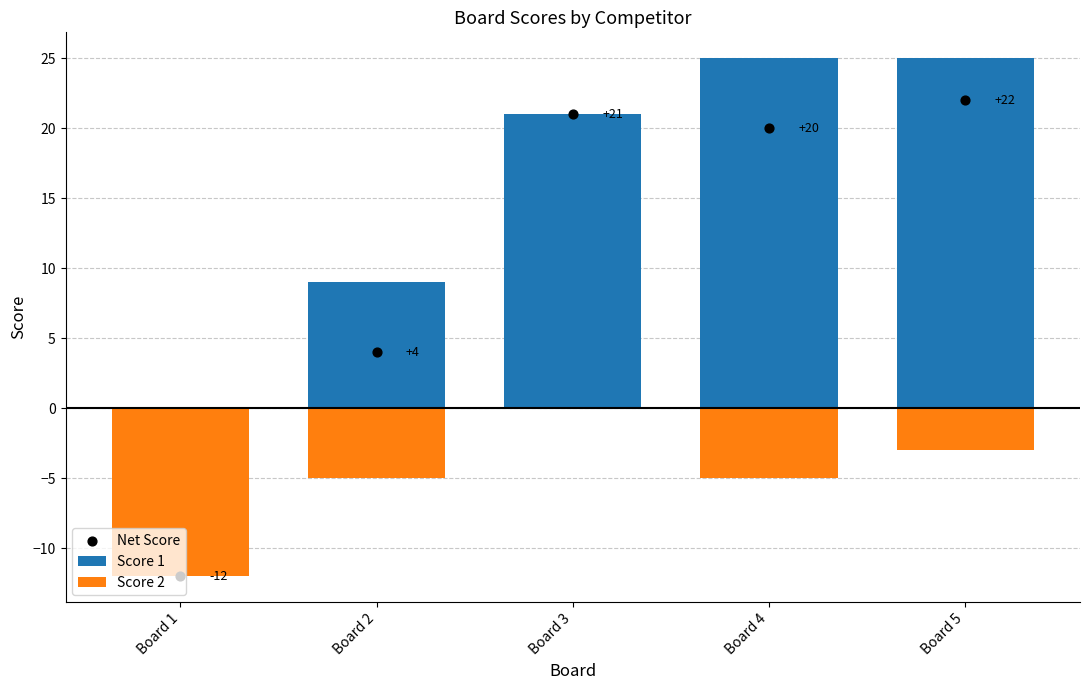

Which series has the largest total across all categories?

Score 1